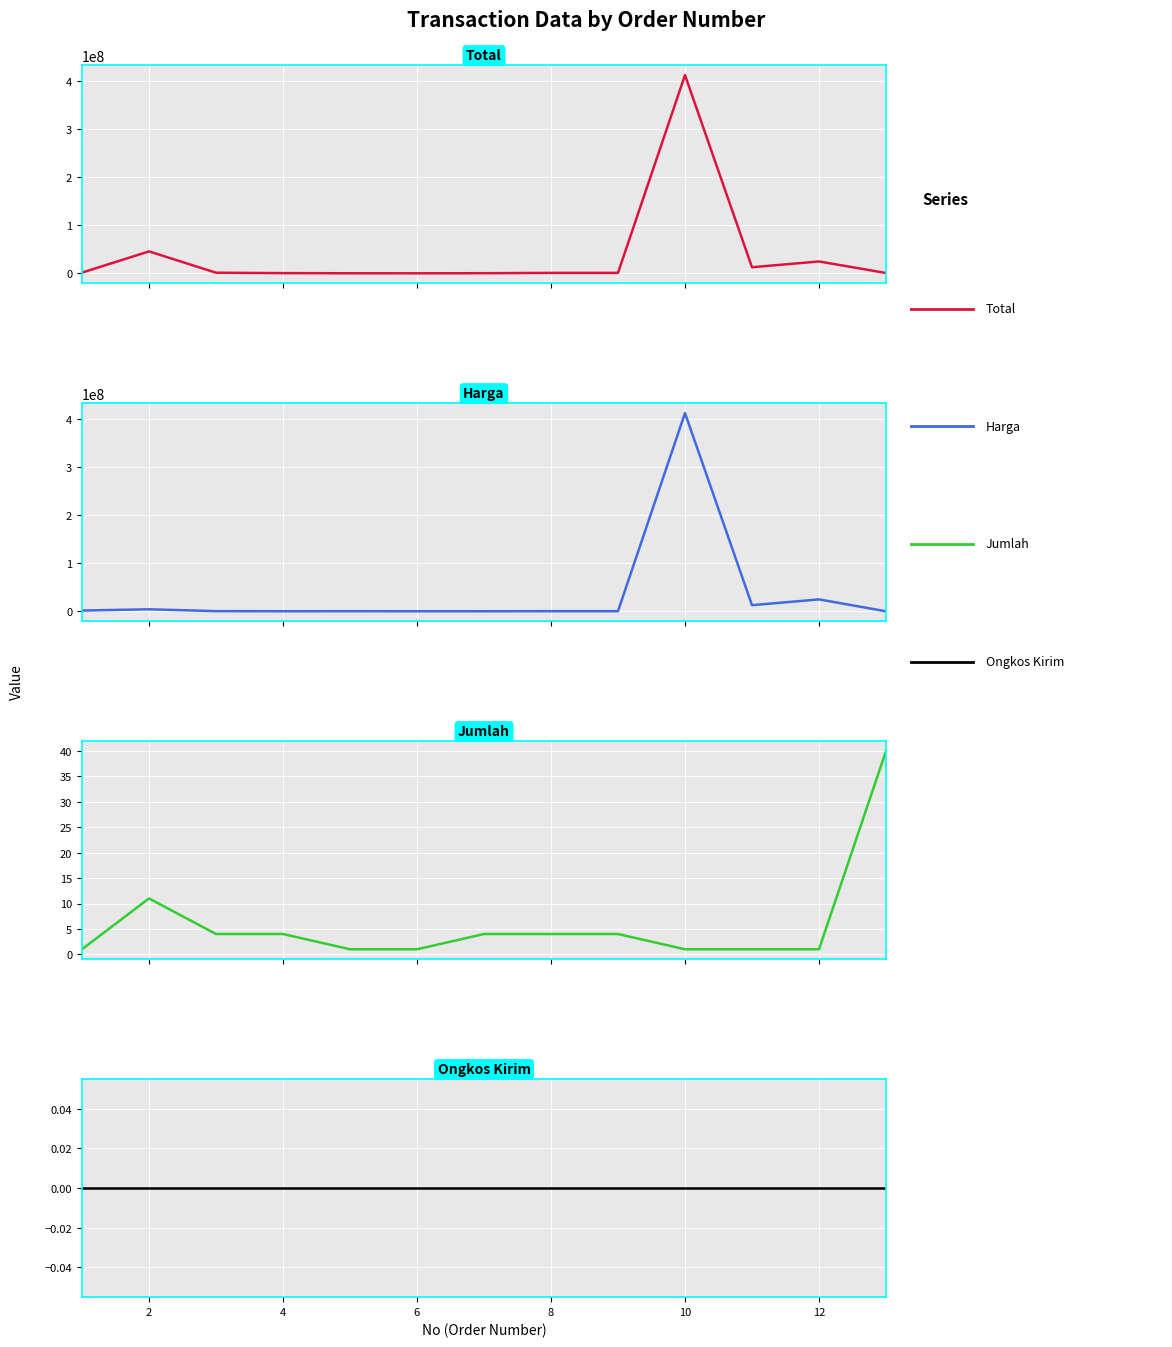

Does the chart display data point markers on the line(s)?

No